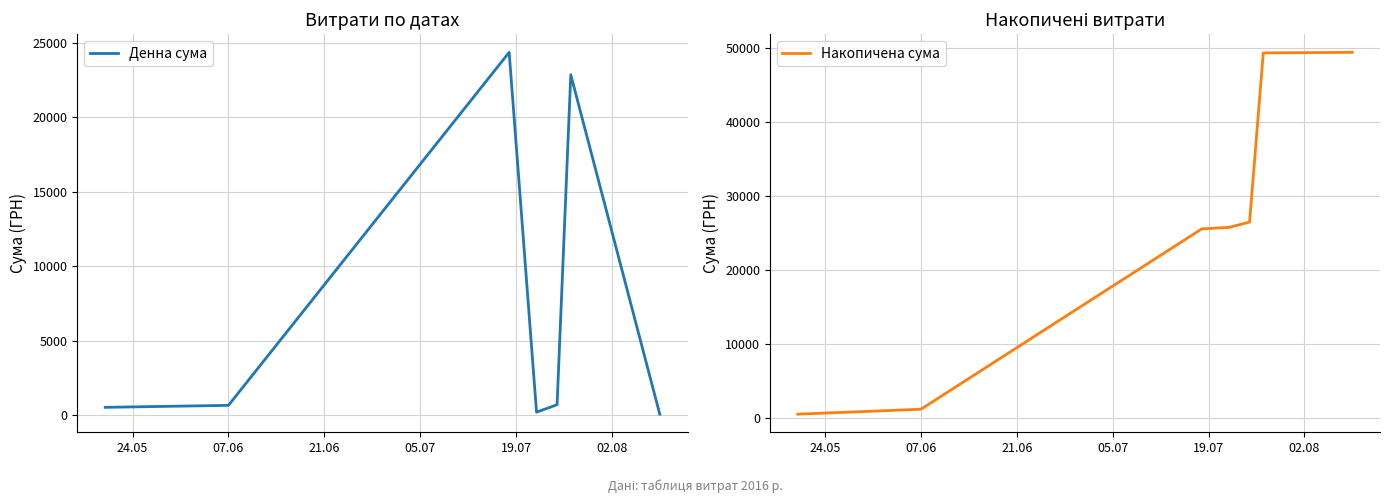

What is the label of the 5th point from the left?

19.07